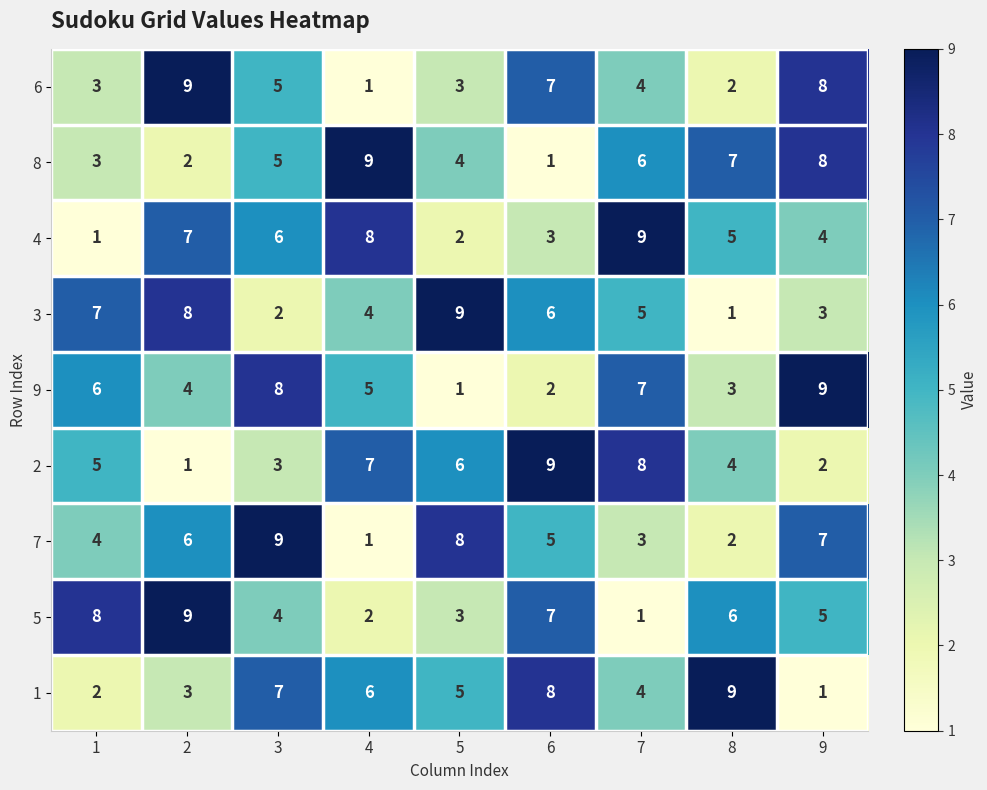

How many data points in 1 are less than 5?

4